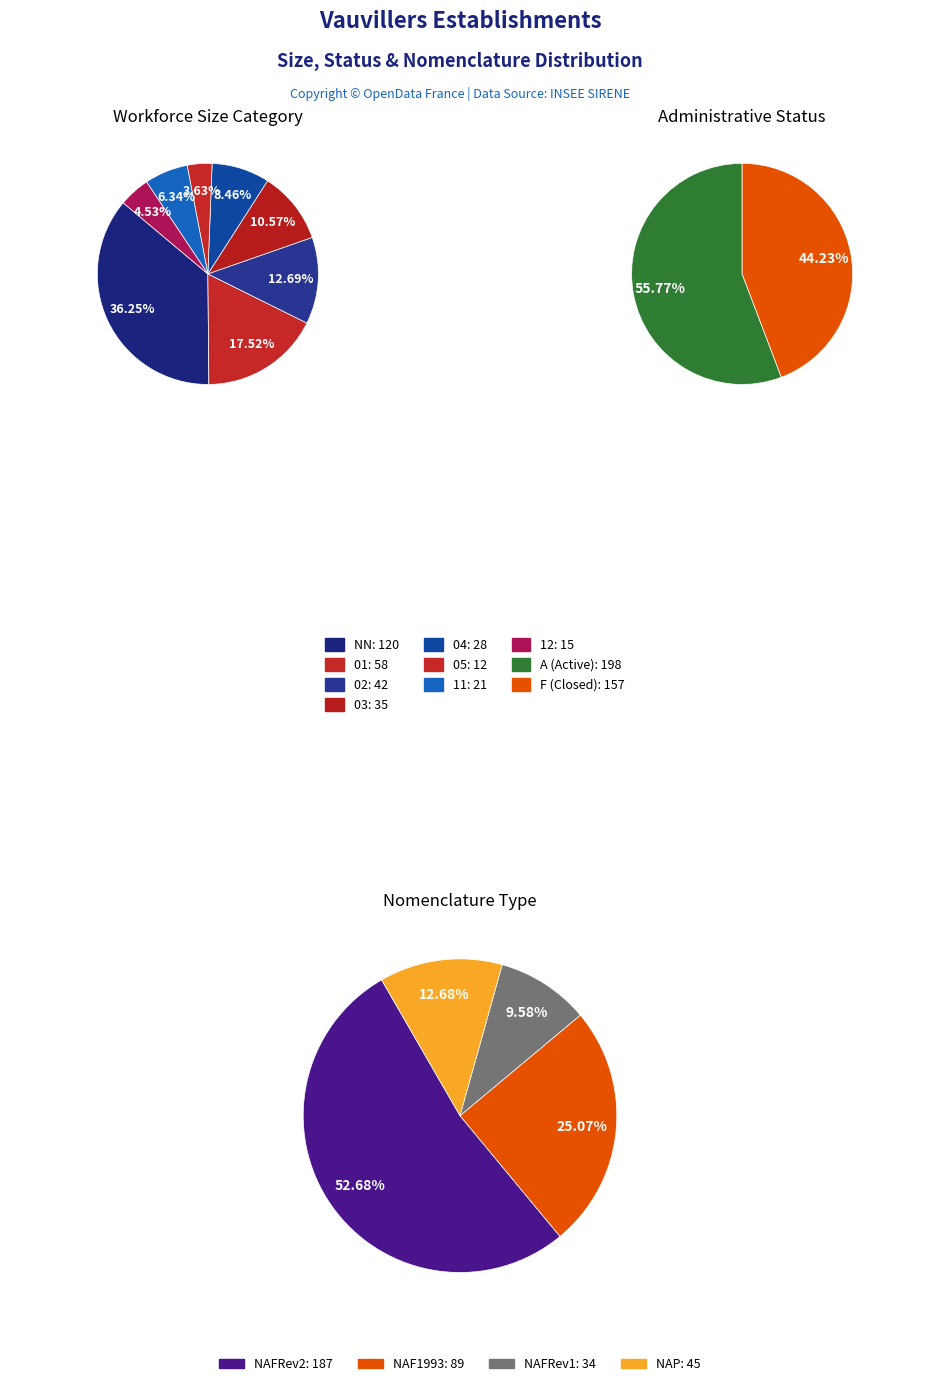

What portion of the pie excludes 11?

93.7%